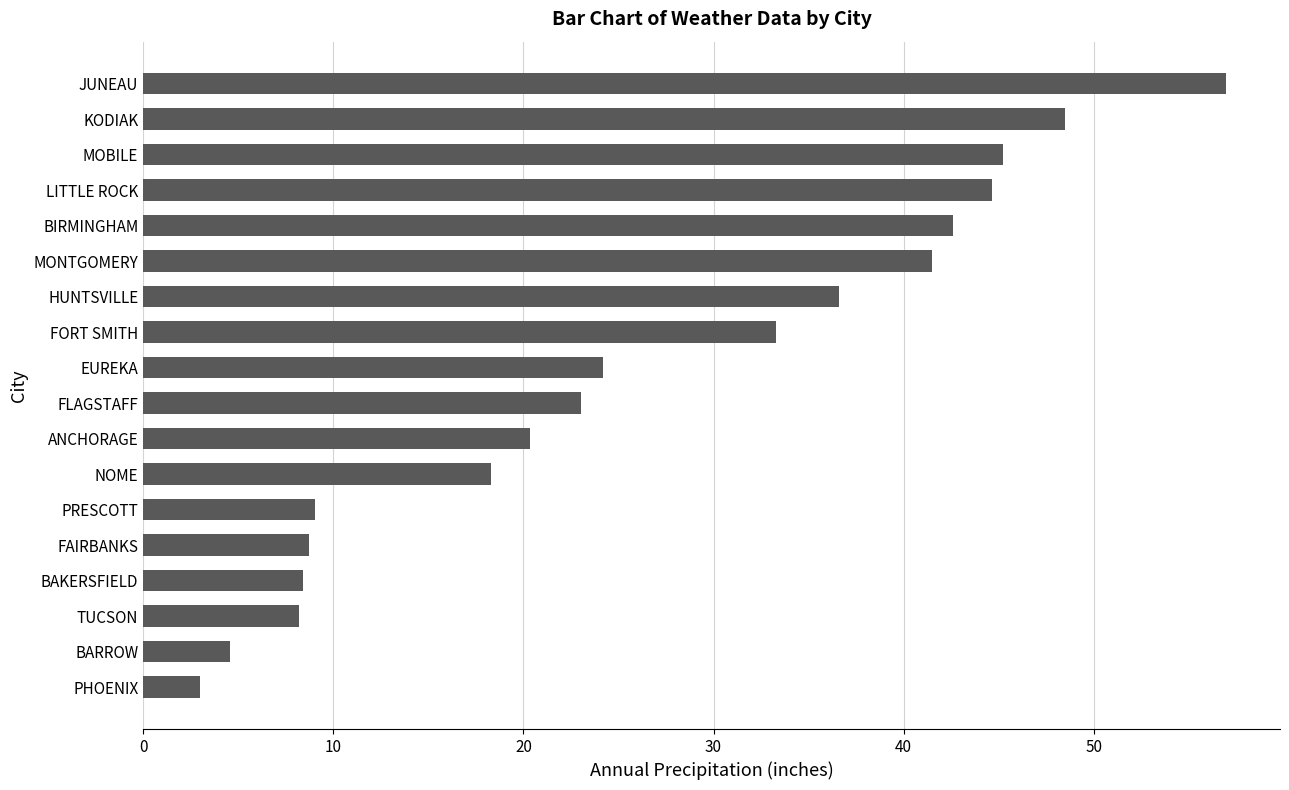

At which label is the value closest to 29?

FORT SMITH